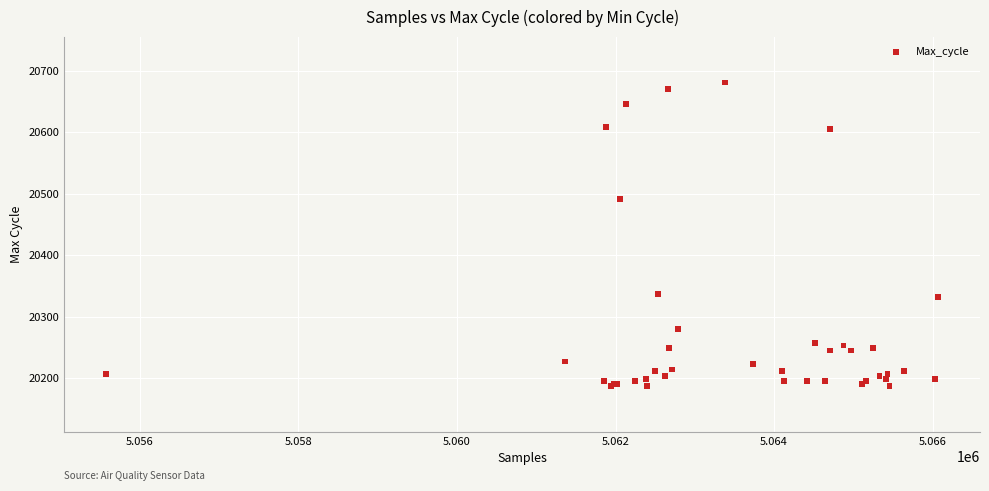

What Y value in the scatter plot is closest to 20434?

20492